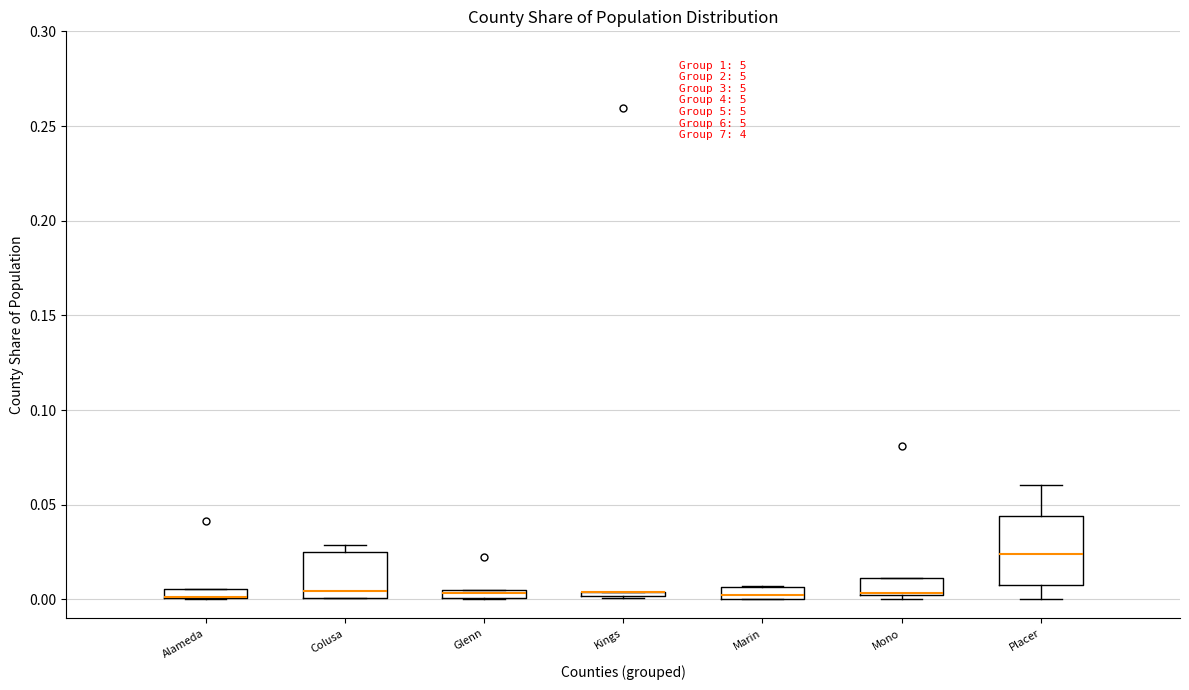

Which box is the tallest, from its lower edge to its upper edge?

Placer